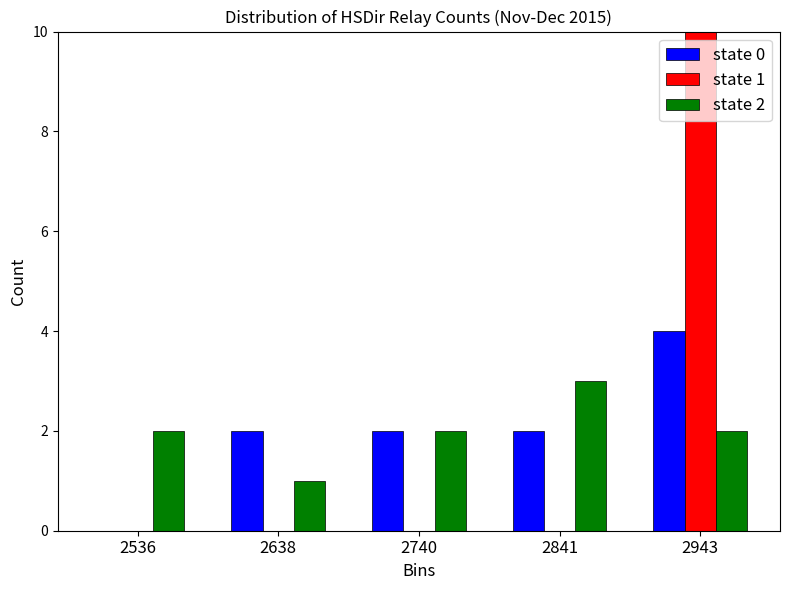

In the state 1 series, which range on the x-axis has the tallest bar?

2900 to 3000